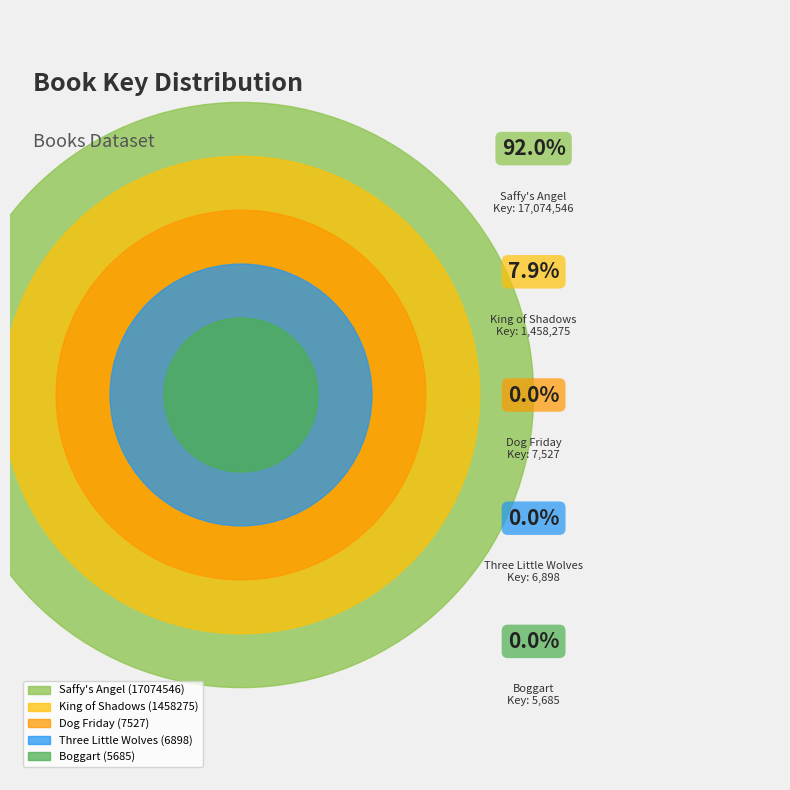

Is there a majority slice in this chart?

Yes